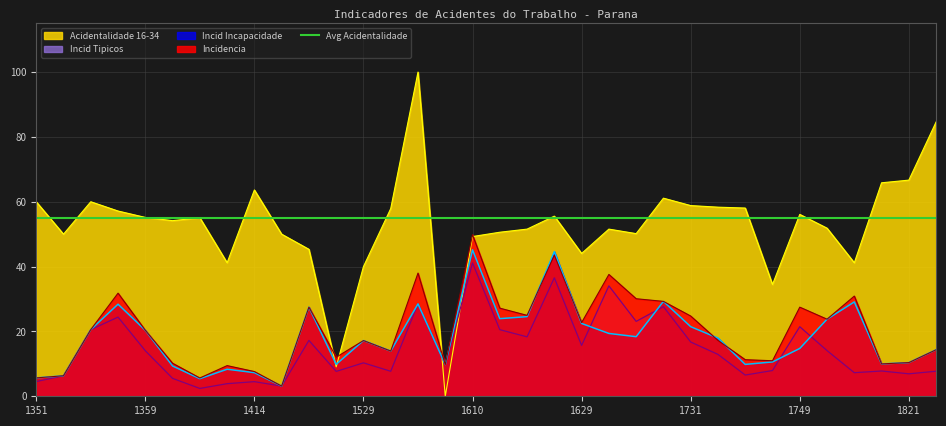

Which series has the largest range (max minus min)?

Acidentalidade 16-34